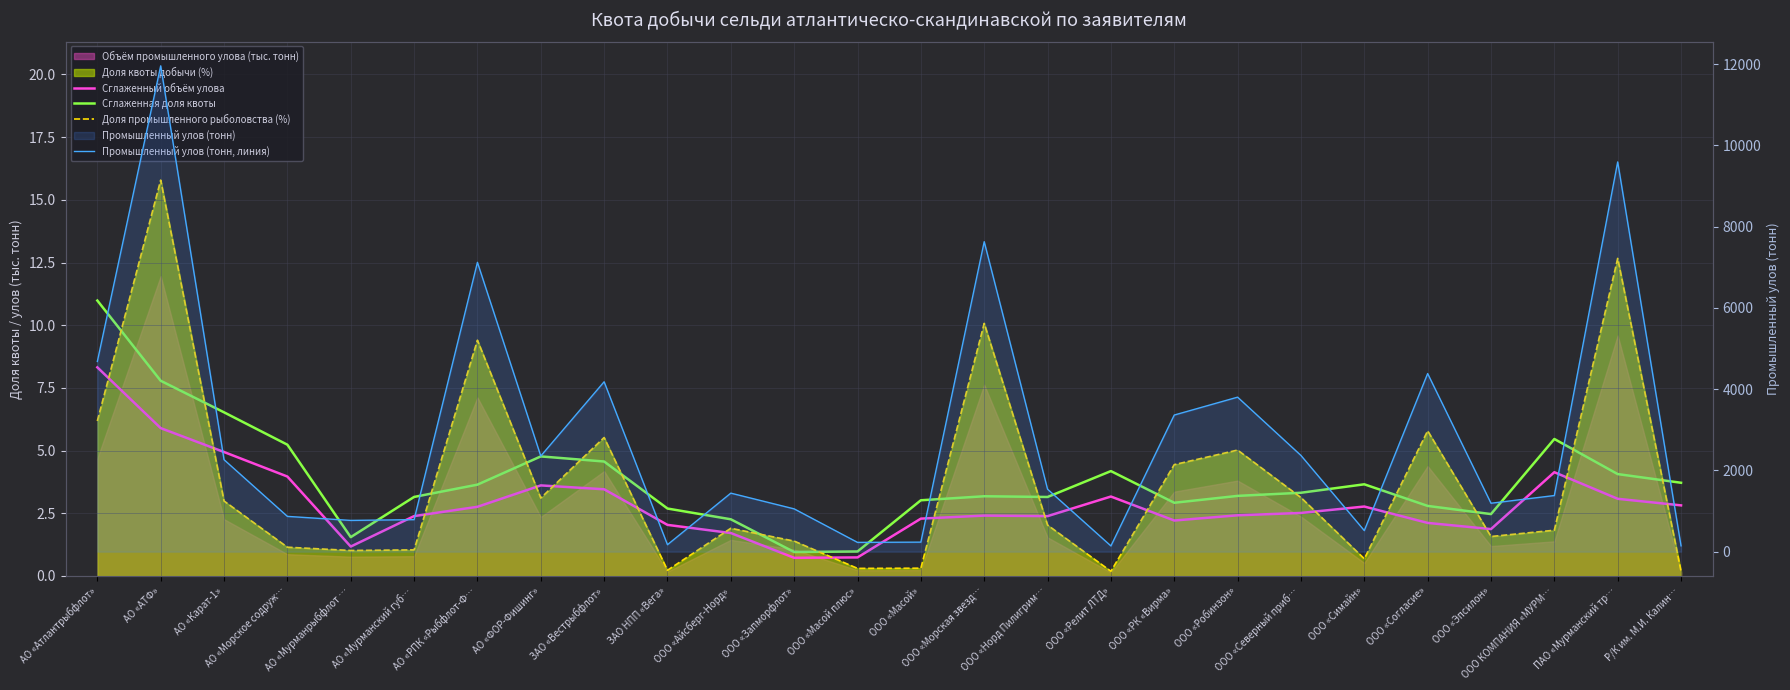

What is the approximate value of Промышленный улов (тонн, линия) at ООО «Эпсилон»?

1192.2